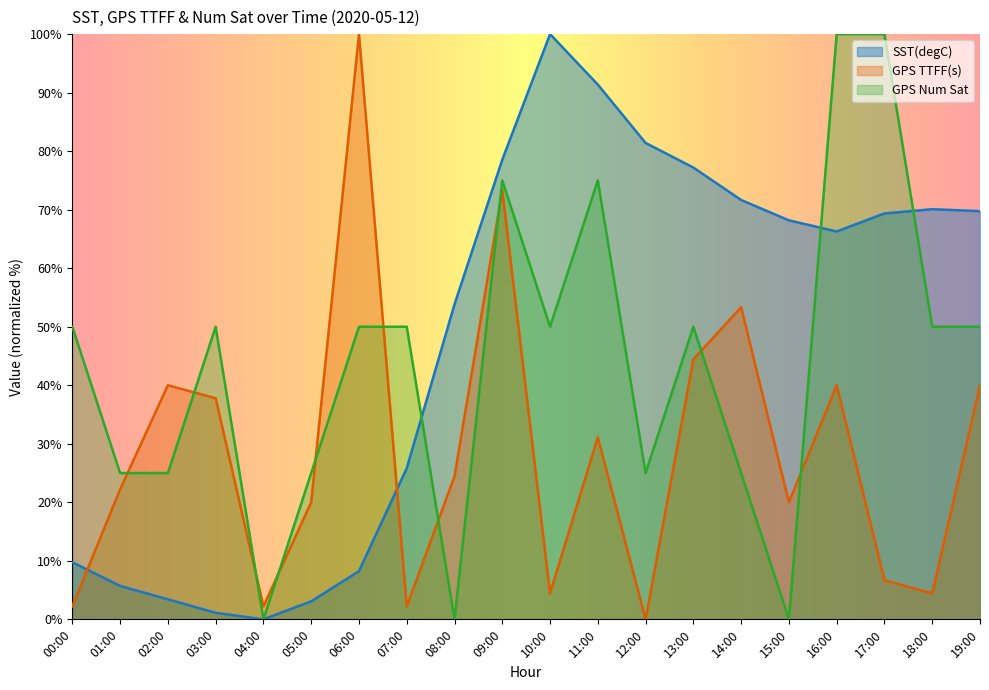

At 07:00, list the series in order from smallest to largest.

GPS TTFF(s), SST(degC), GPS Num Sat